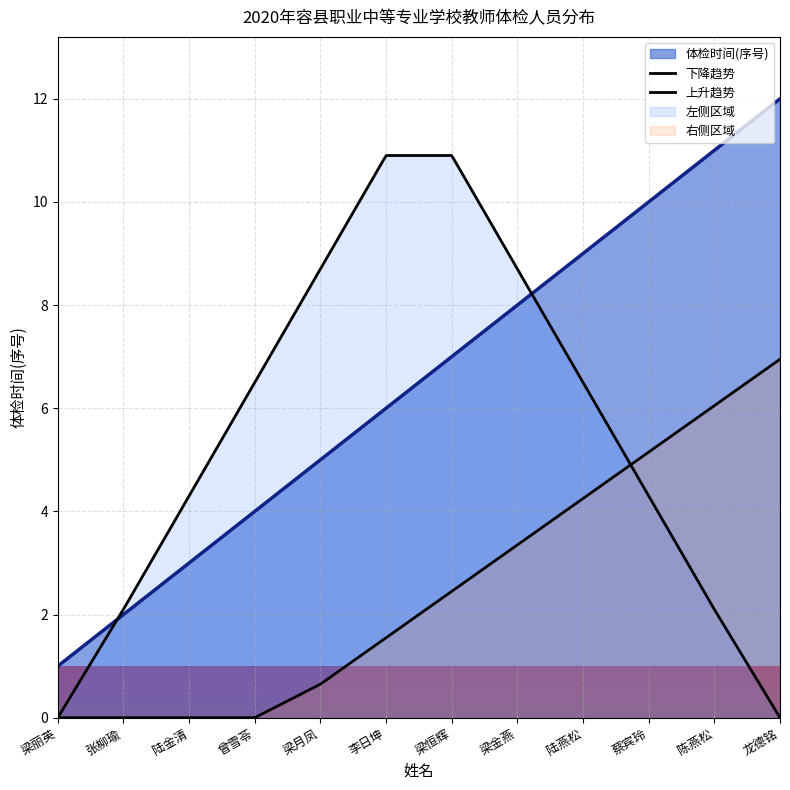

What is the average value?

6